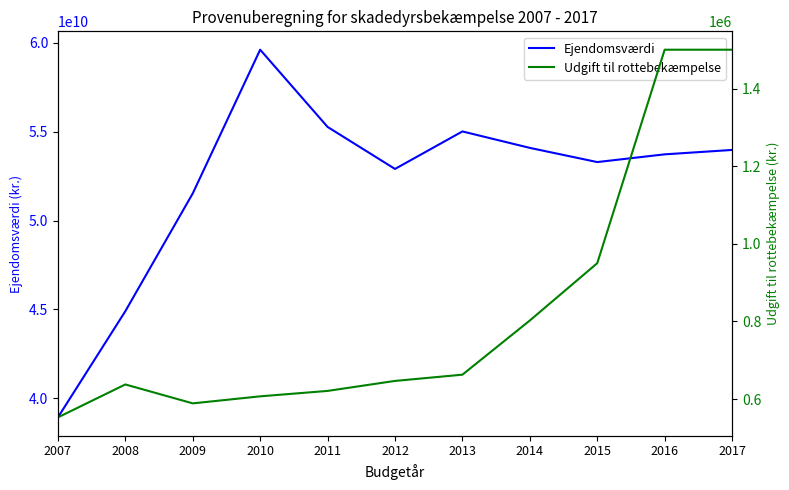

What are all the series names shown in the legend?

Ejendomsværdi, Udgift til rottebekæmpelse